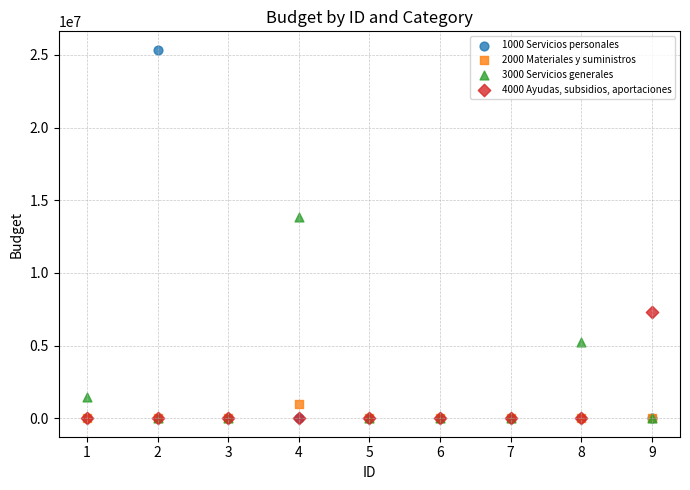

Across all series, what Y value is closest to 12676775?

13843367